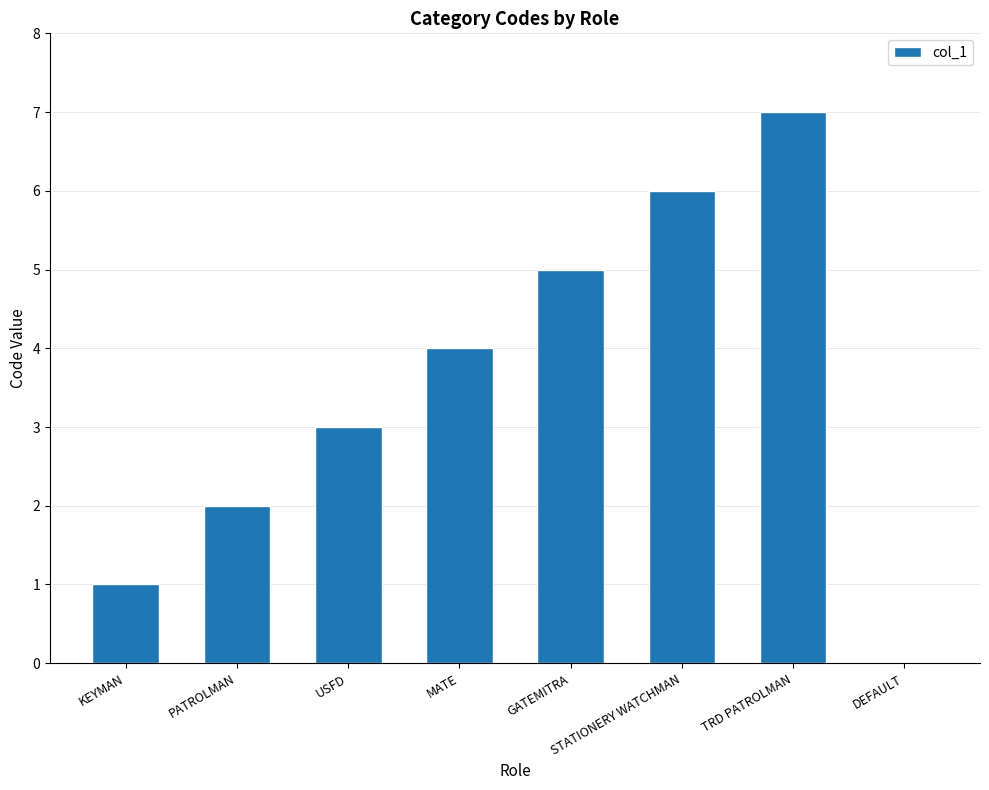

What is the ratio of the value at STATIONERY WATCHMAN to the value at PATROLMAN?

3.0